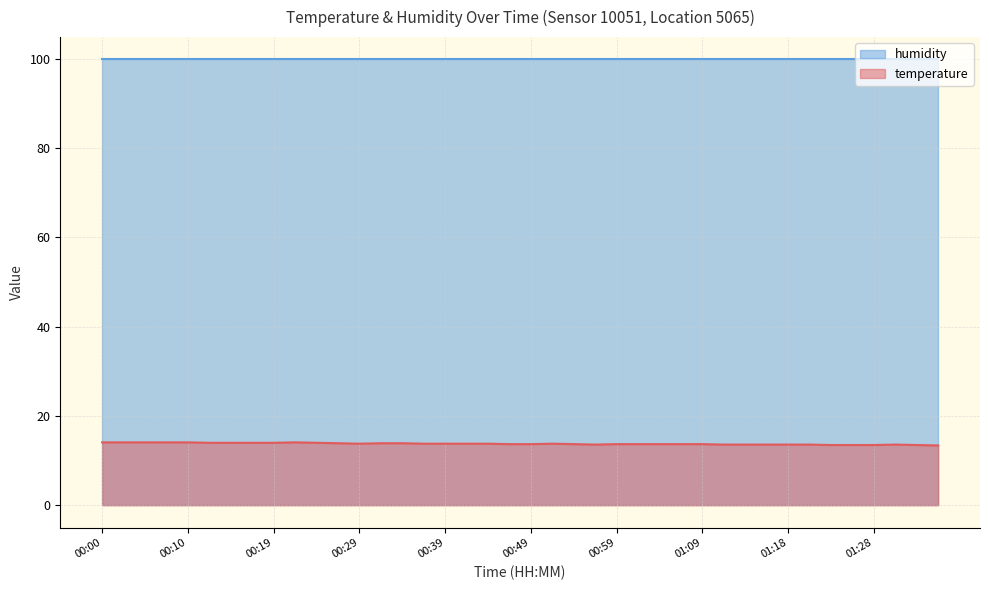

The chart shows a value of 19.9 at 01:16. True or false?

False